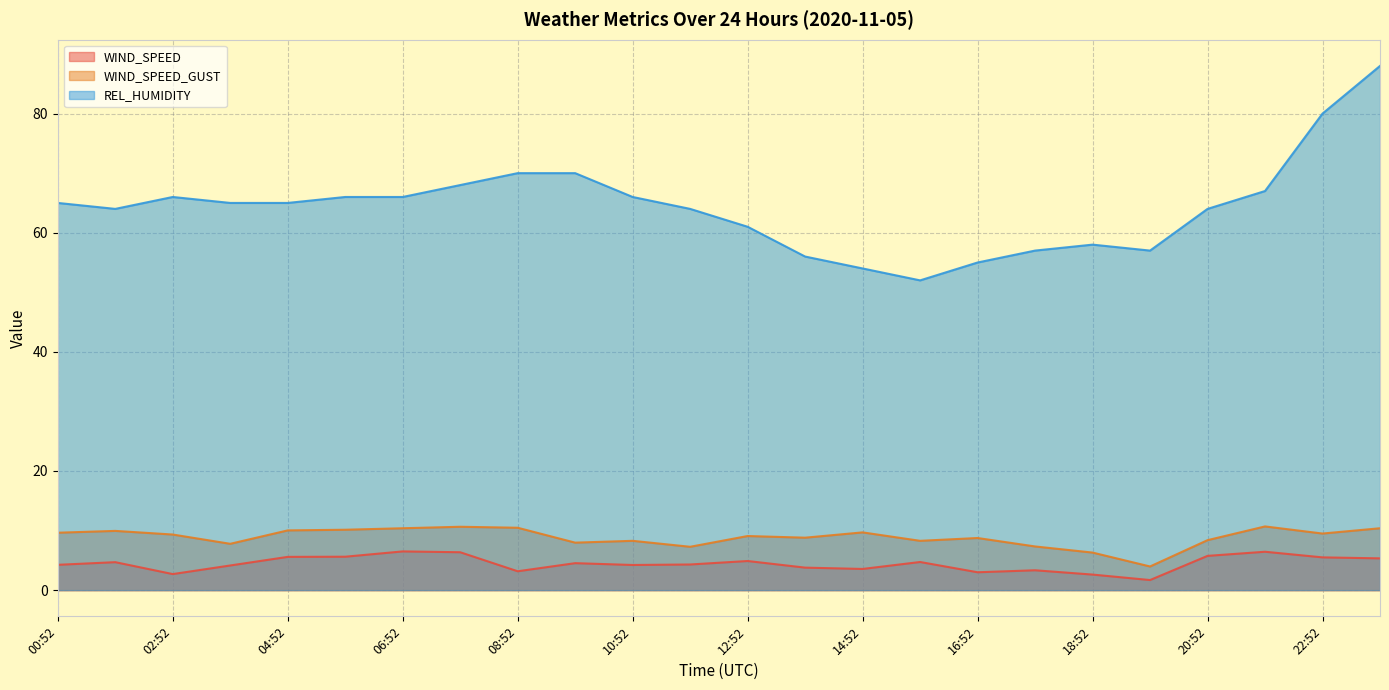

What is the value of the WIND_SPEED point at the 9th from the left?

3.2